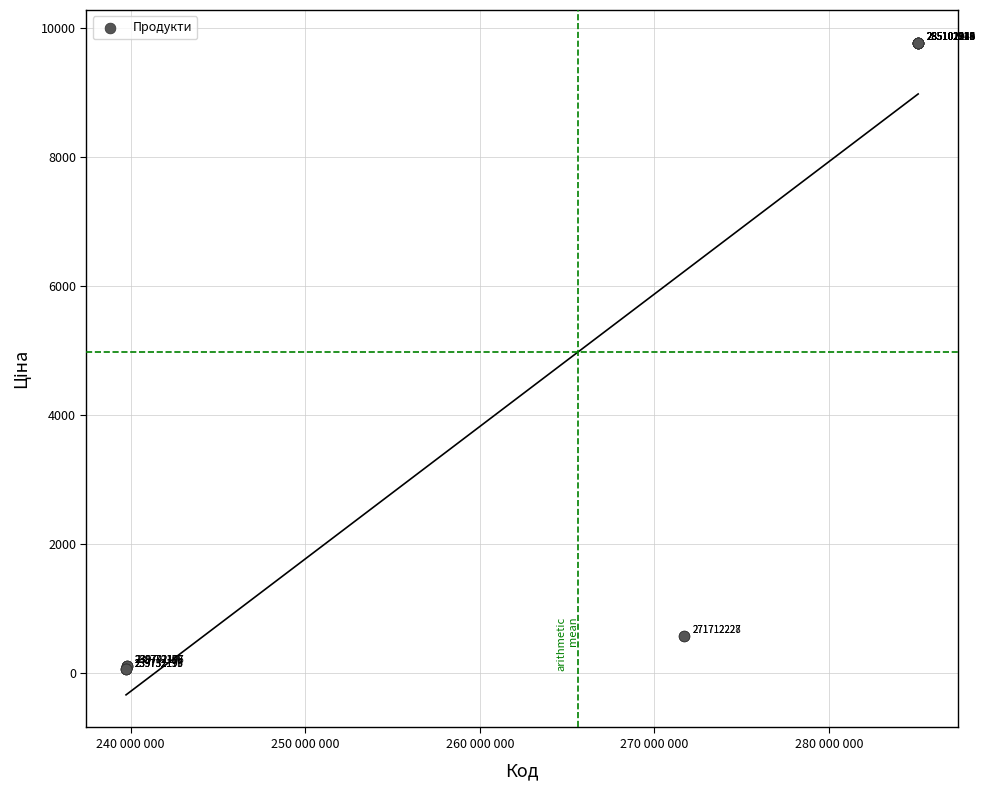

What Y value in the scatter plot is closest to 4915?

578.1